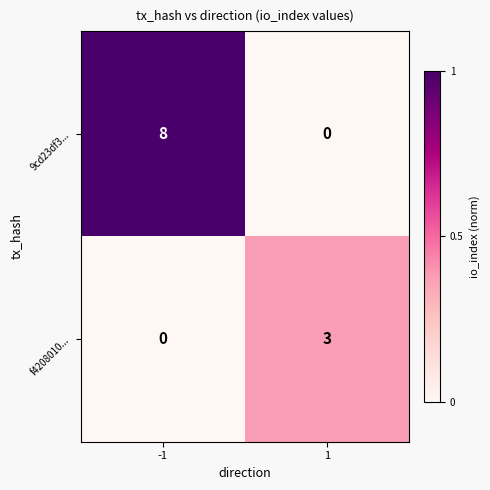

The 9cd23df3... series shows 8 at -1. True or false?

True